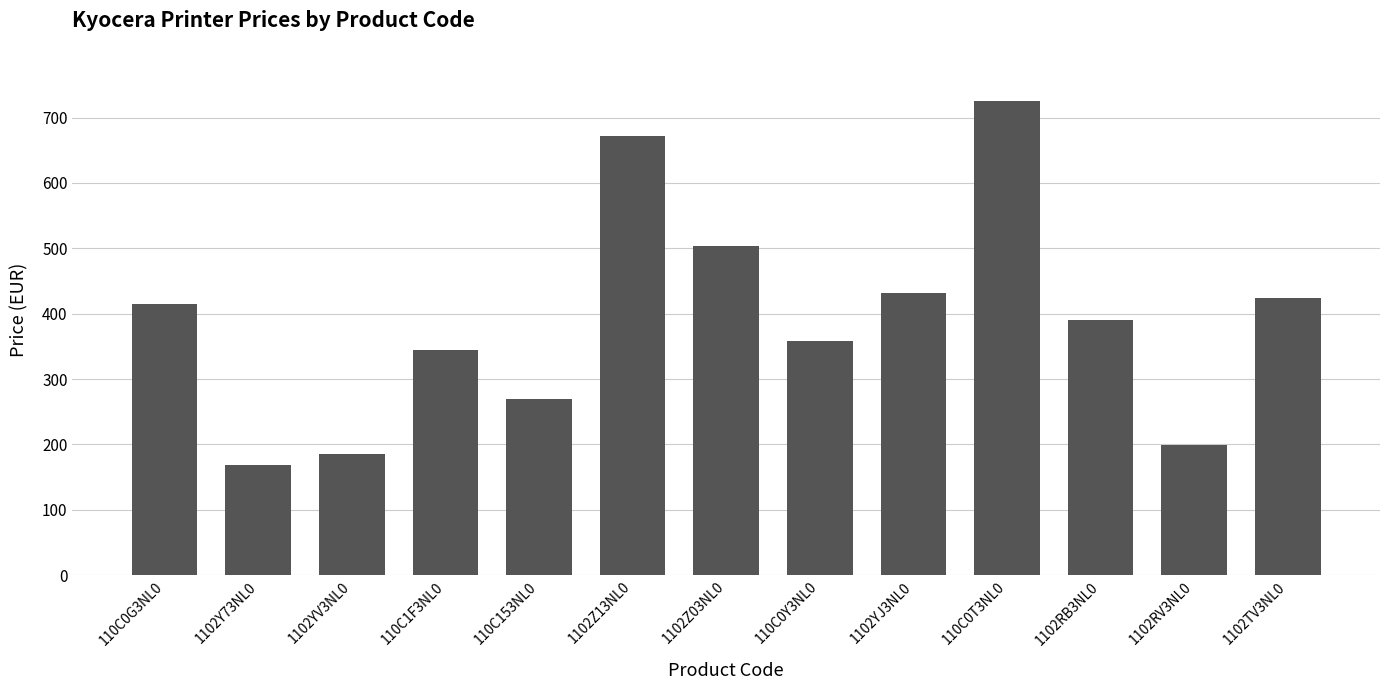

Are the bars grouped side by side (vs. stacked)?

No